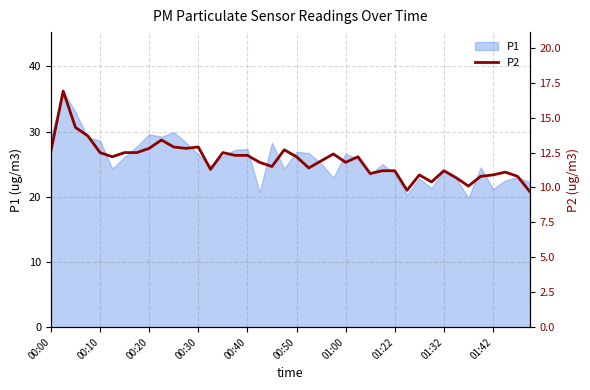

How many values are below 12?

20